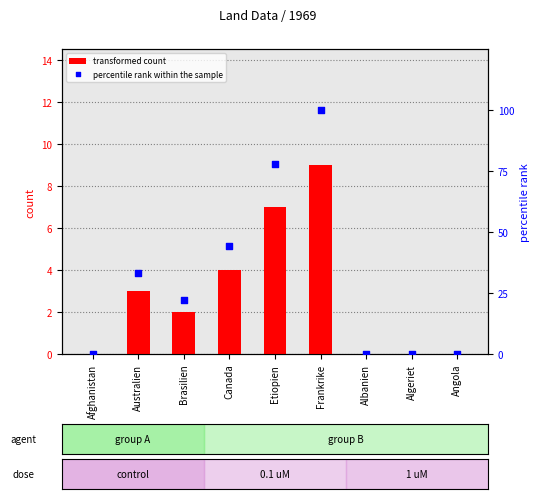

Is the value of percentile rank within the sample at Algeriet greater than the value of transformed count at Canada?

No